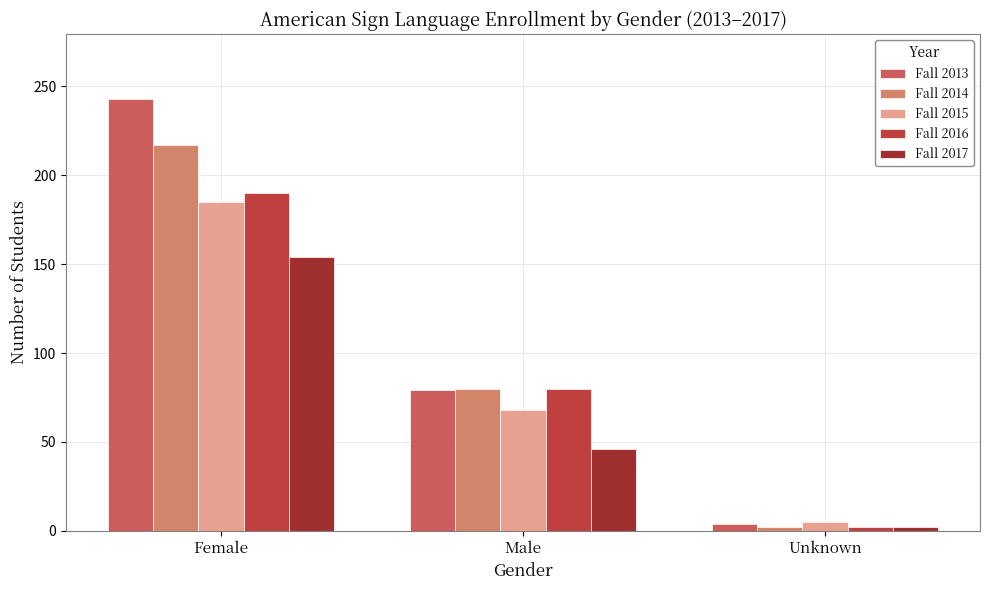

How many bars are there in total?

15